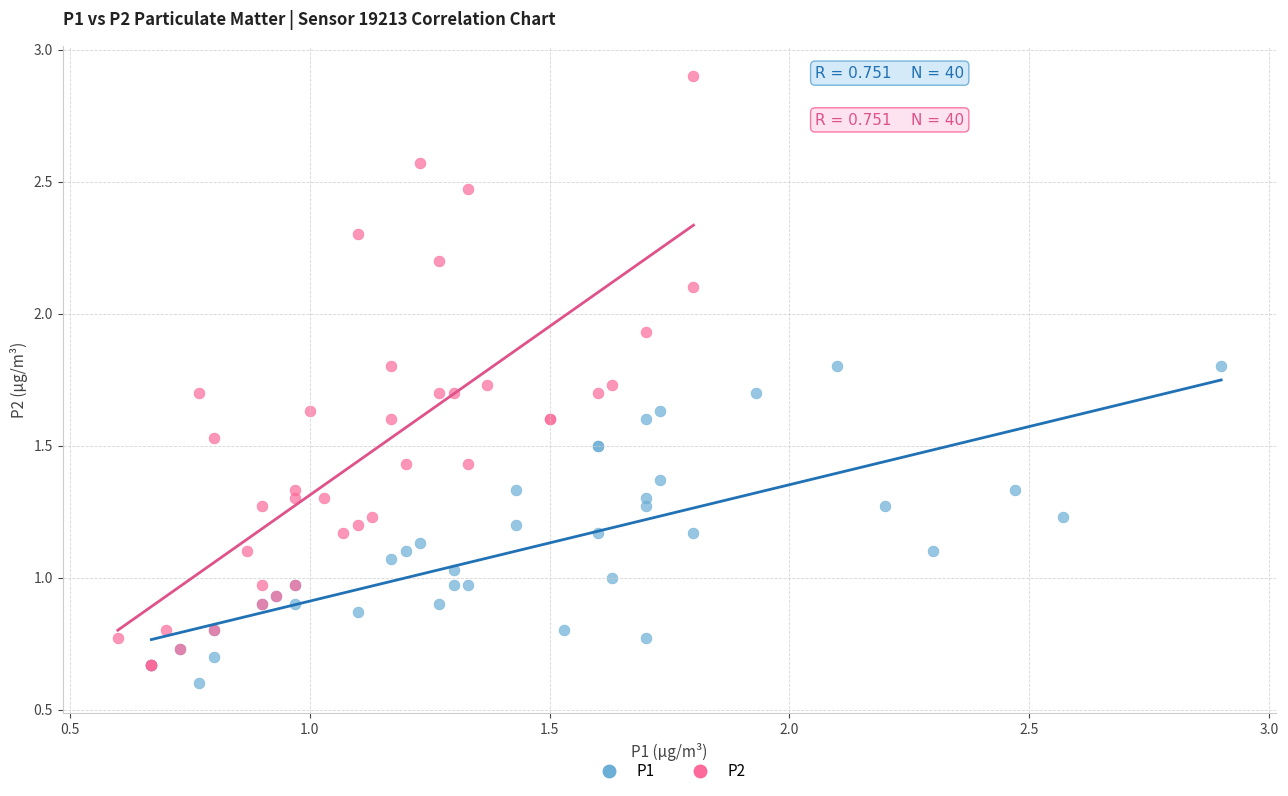

Which series contains the highest Y value?

P2